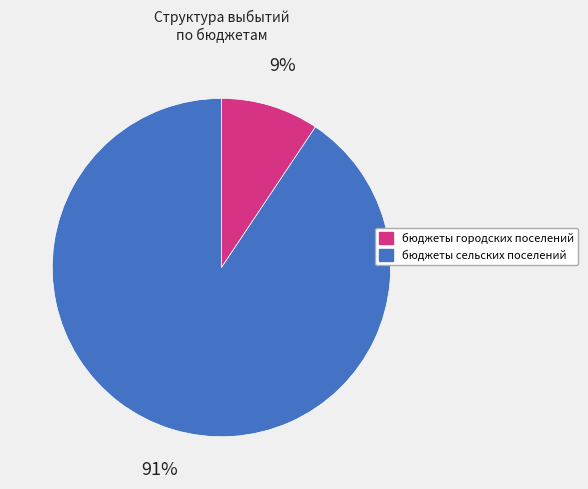

What percentage is the бюджеты сельских поселений slice, to the nearest percent?

91%